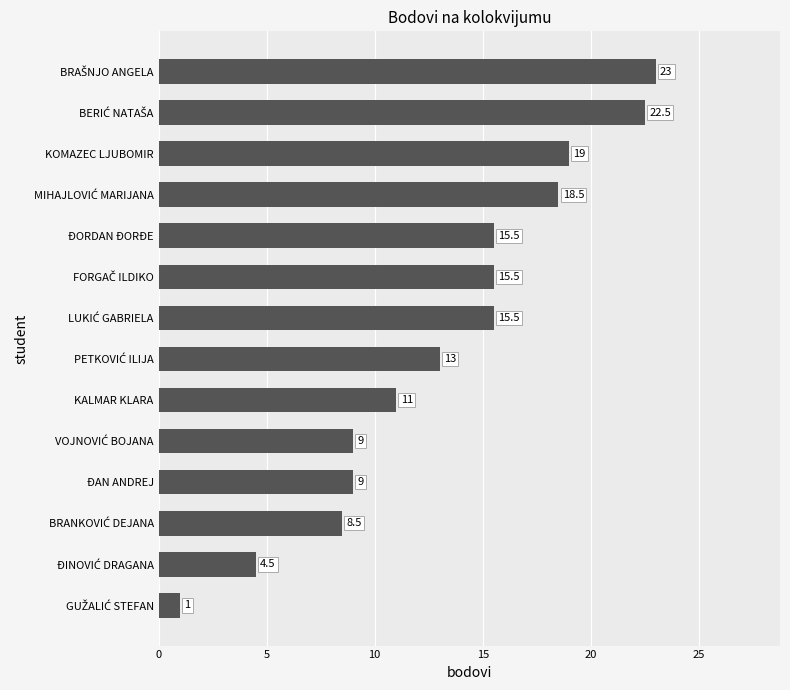

What is the difference between the second highest and second lowest values?

18.0